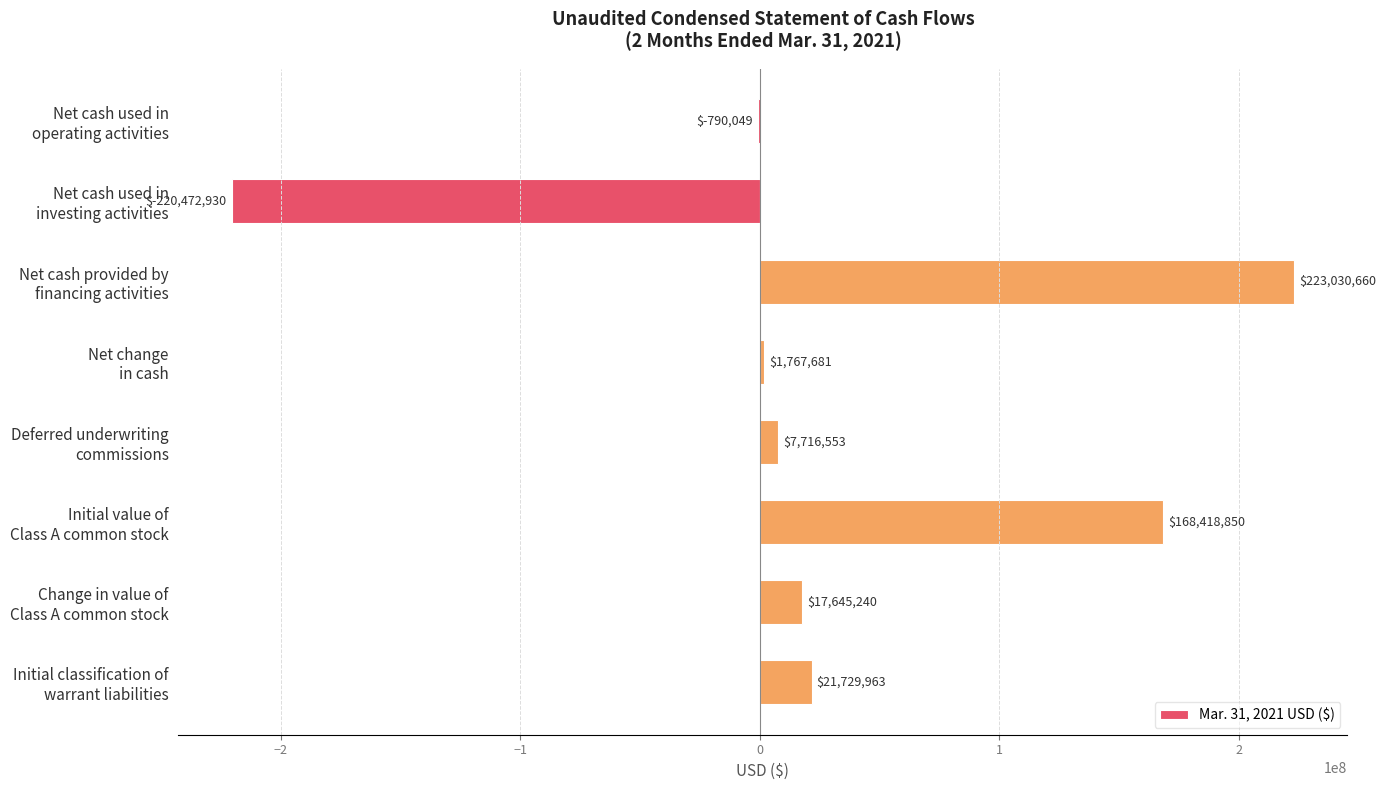

What is the greatest value displayed?

223030660